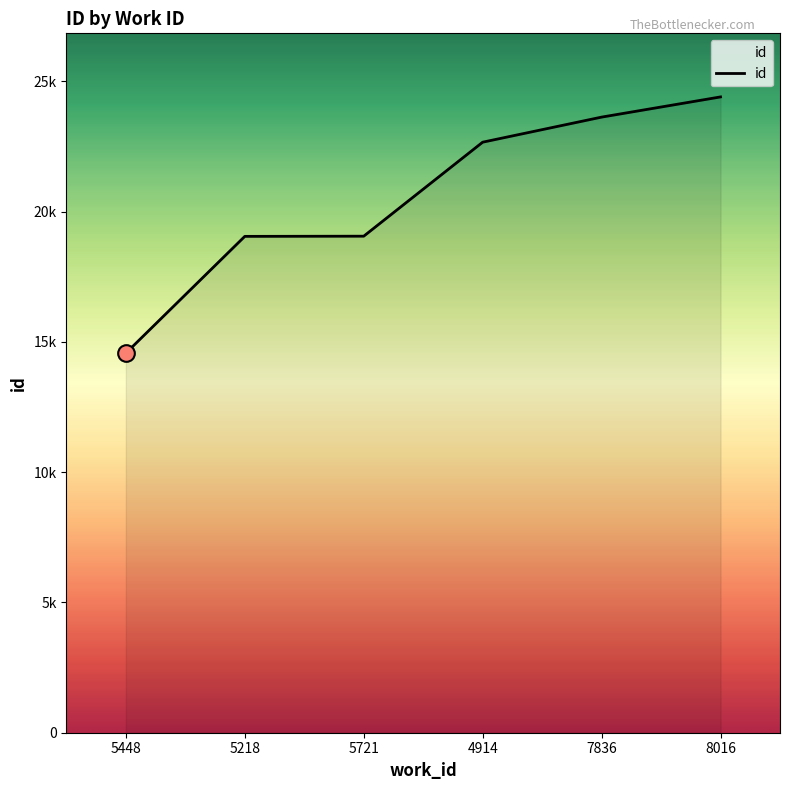

Does the chart have visible grid lines?

No